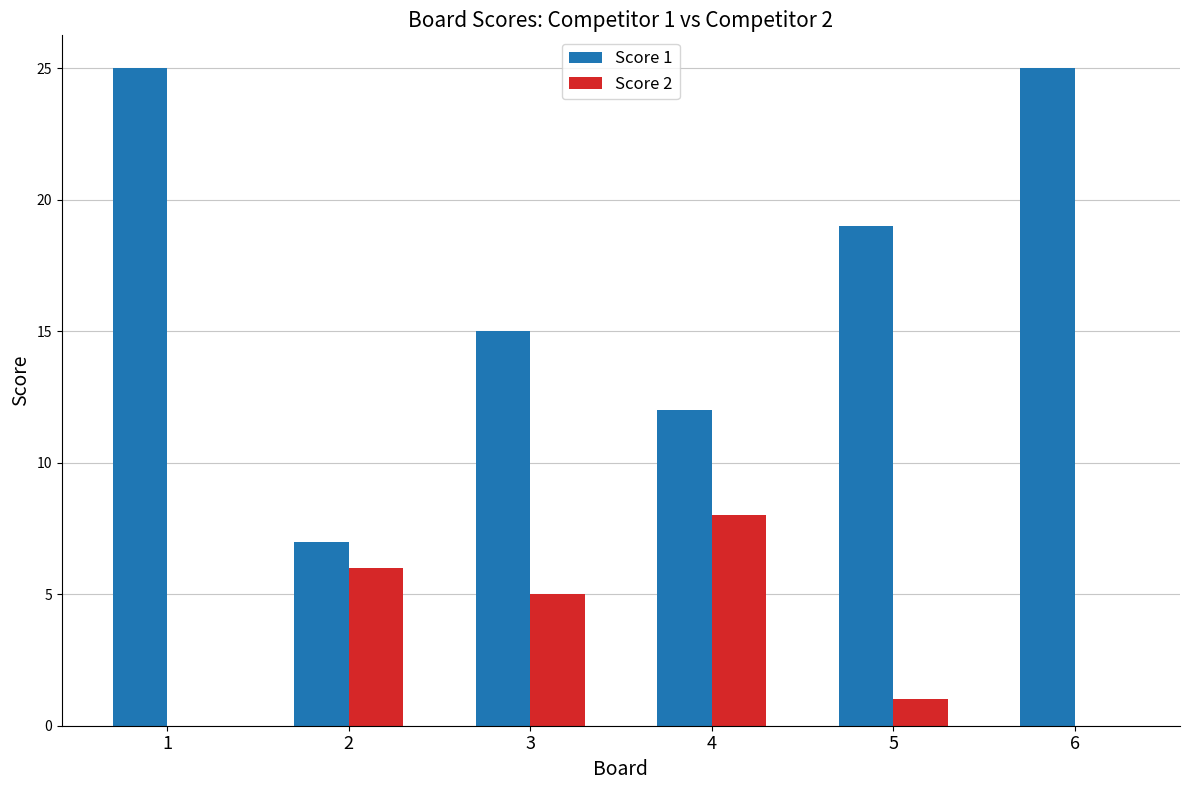

How many groups of bars are there?

6